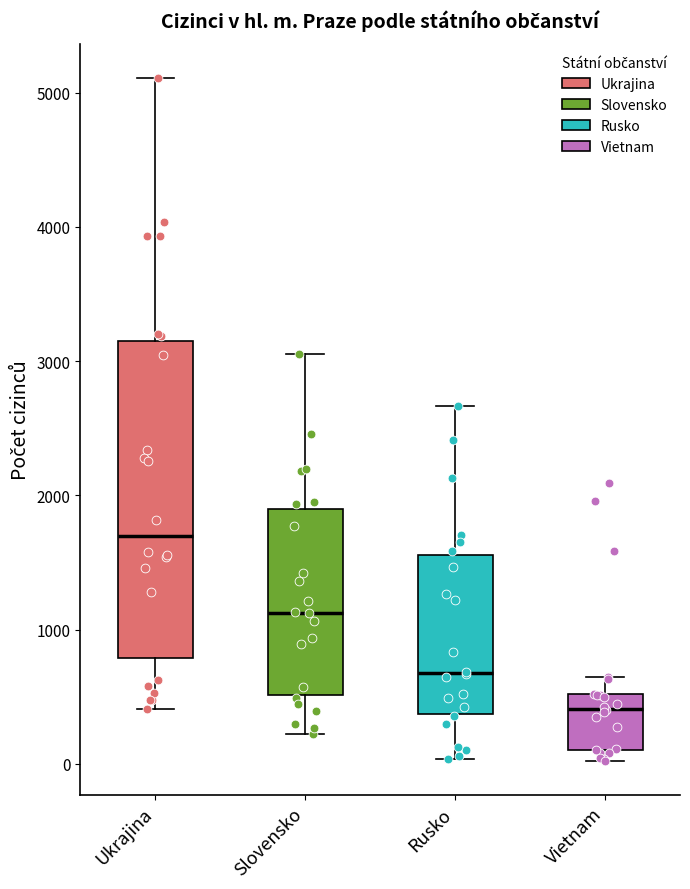

Which box is the tallest, from its lower edge to its upper edge?

Ukrajina